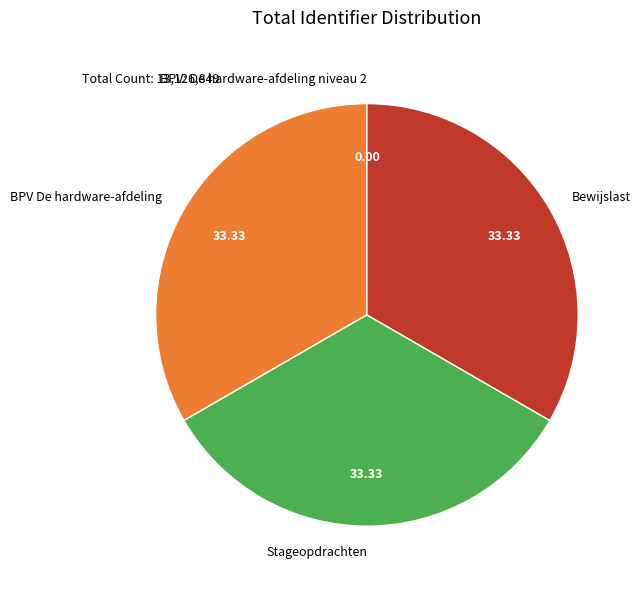

Do Stageopdrachten and BPV De hardware-afdeling together represent more than half of the pie?

Yes